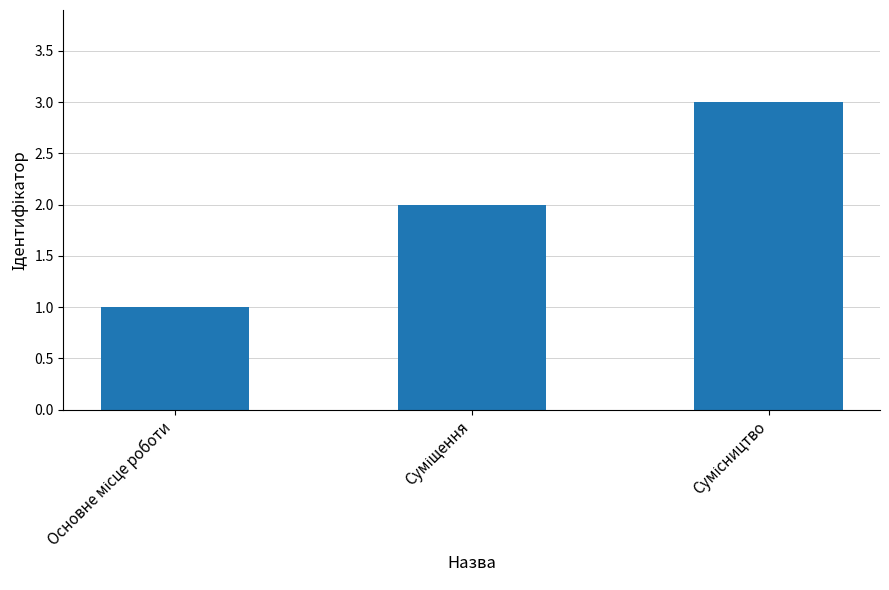

What is the greatest value displayed?

3